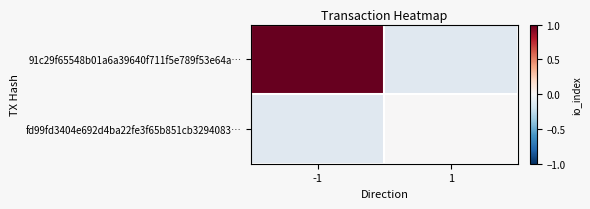

Where is 91c29f65548b01a6a39640f711f5e789f53e64a… nearest to the value 1?

-1